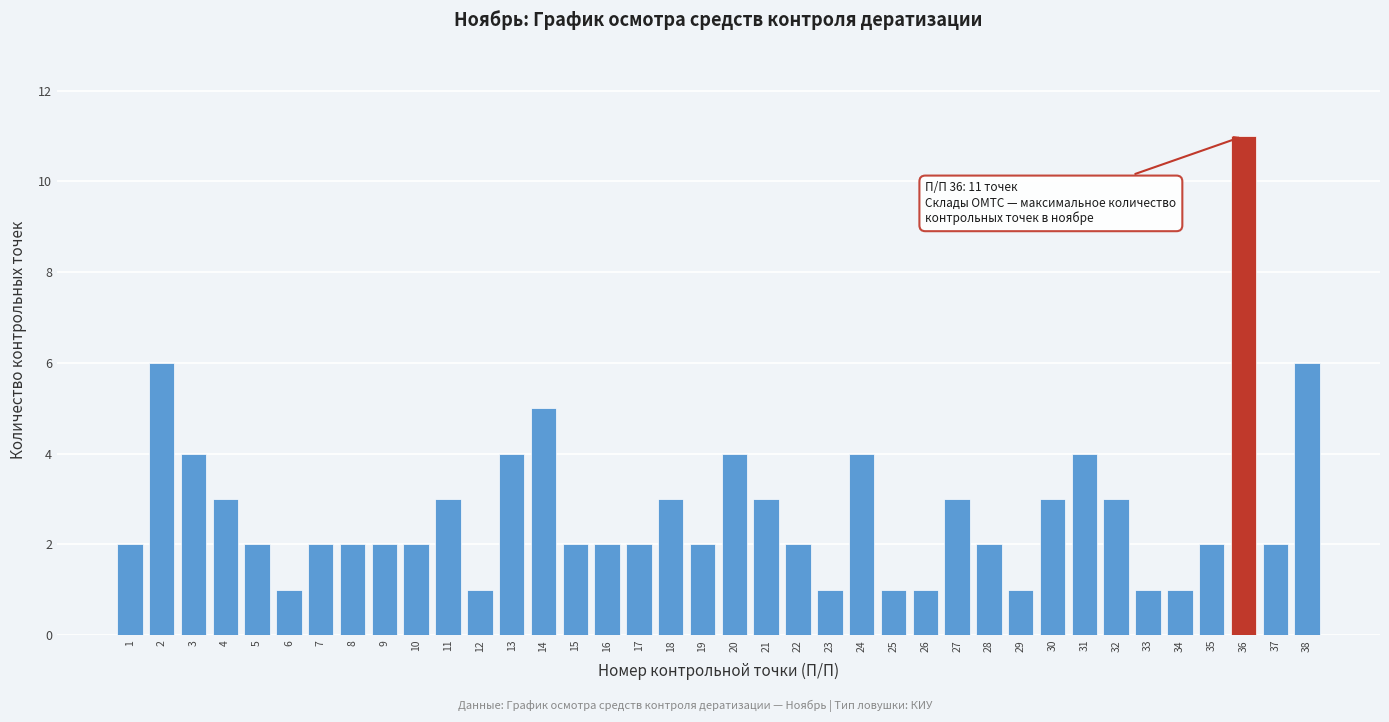

What is the greatest value displayed?

11